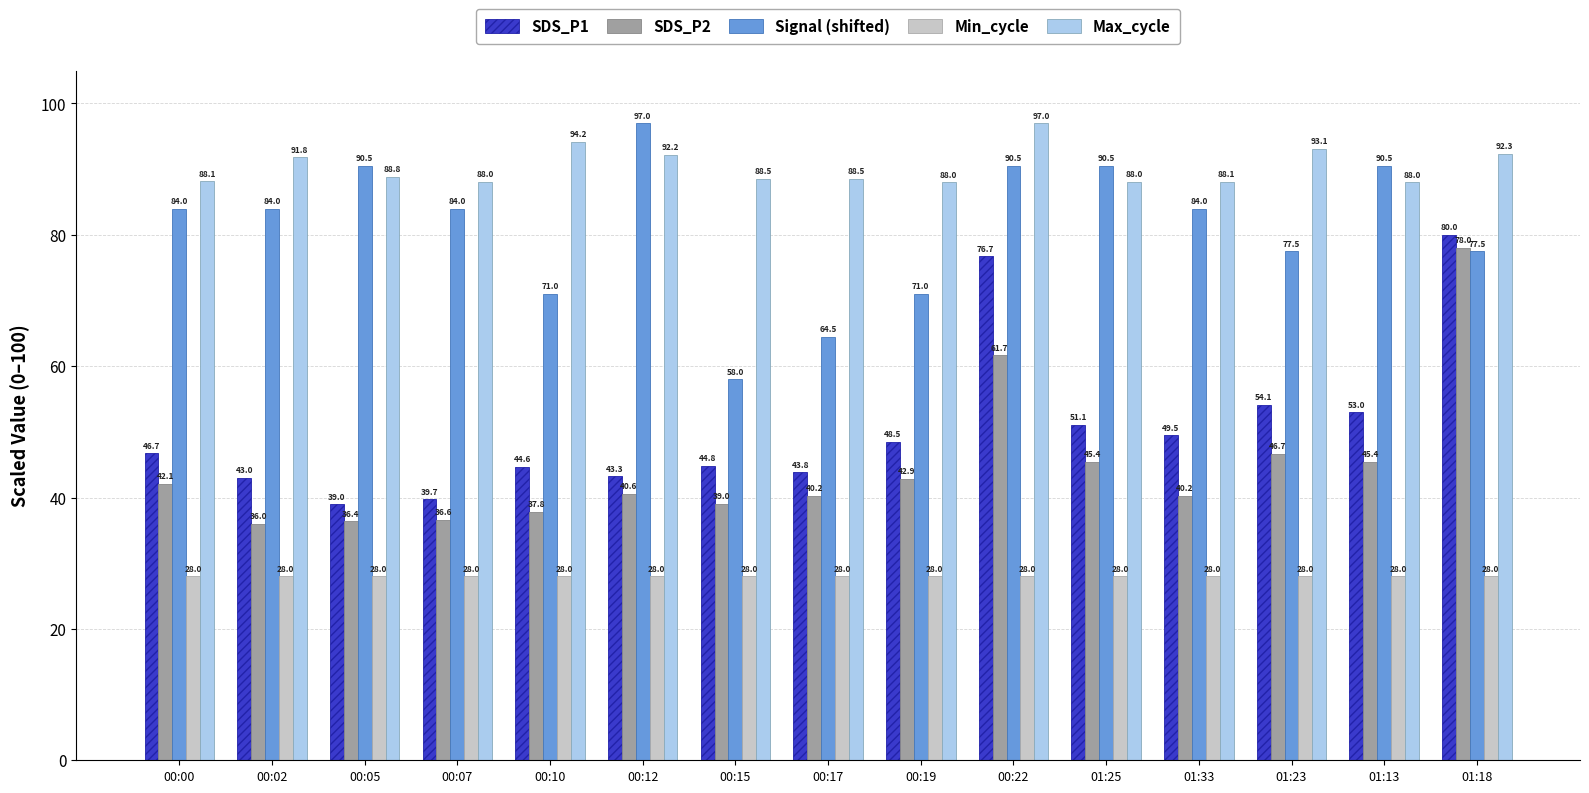

How many bars are there in each group?

5